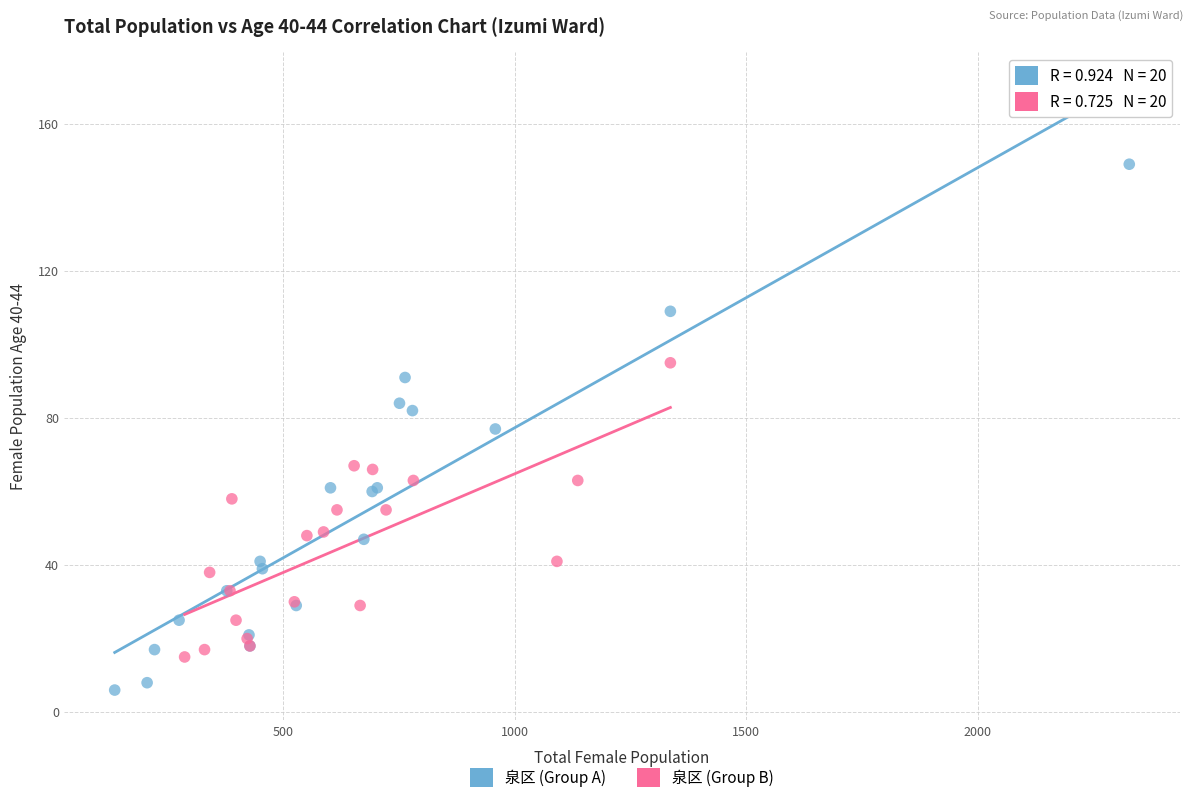

Which series reaches the minimum Y coordinate?

泉区 (Group A)